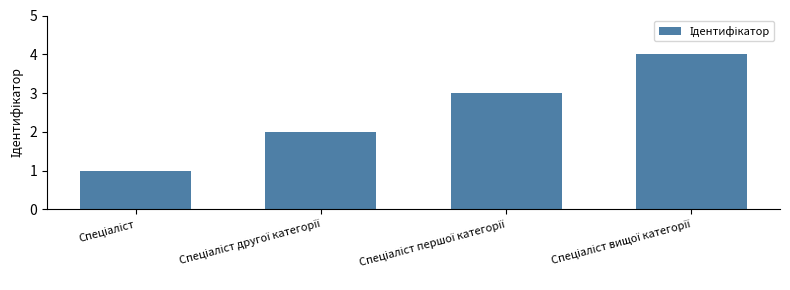

Reading left to right, transcribe all the data shown in this chart.

1	2	3	4